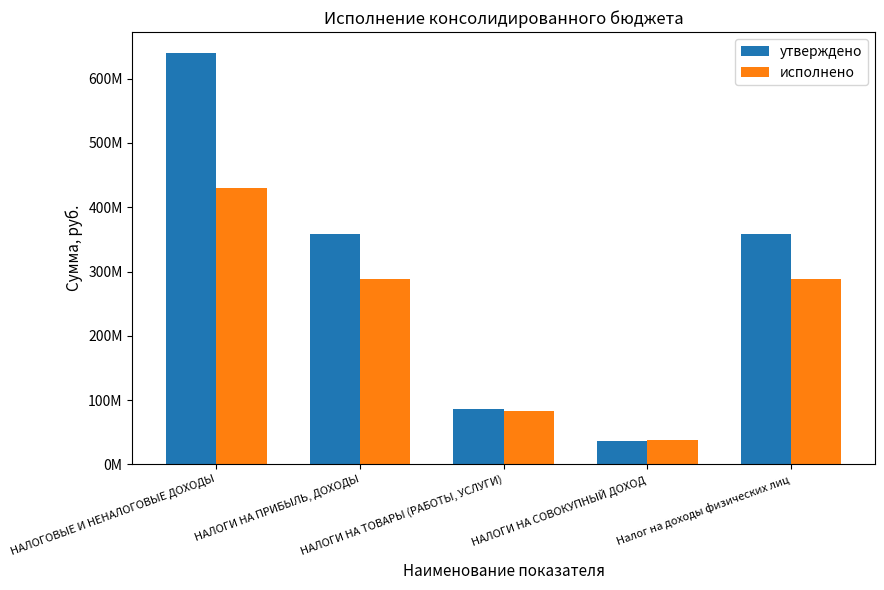

What are all the series names shown in the legend?

утверждено, исполнено